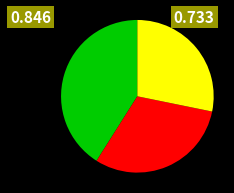

Is there any slice that represents more than half of the pie?

No